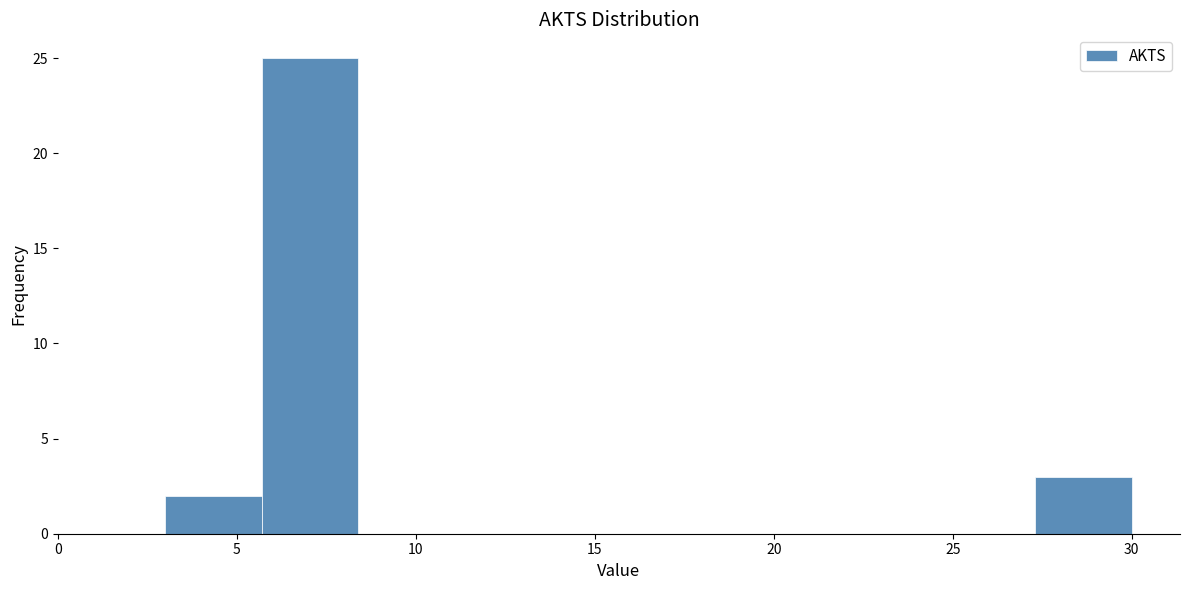

What is the height of the bar covering 27.3 to 30.0 on the x-axis? Neither the bar edges nor the heights are printed on the chart, so give them approximately, as read against the axes.

3